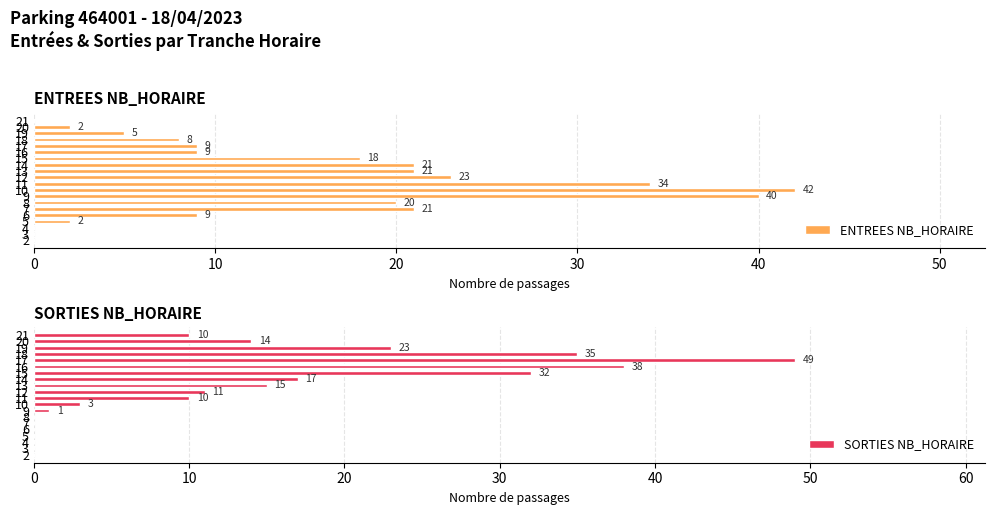

How many bars are there in total?

40